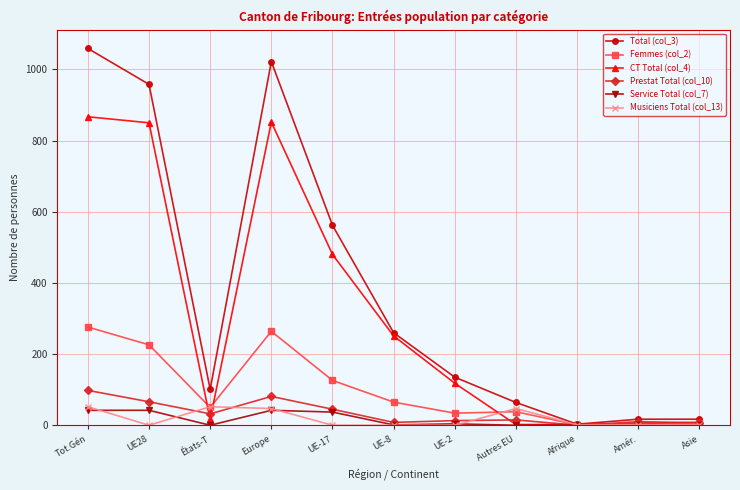

What position from the left is Amér.?

10